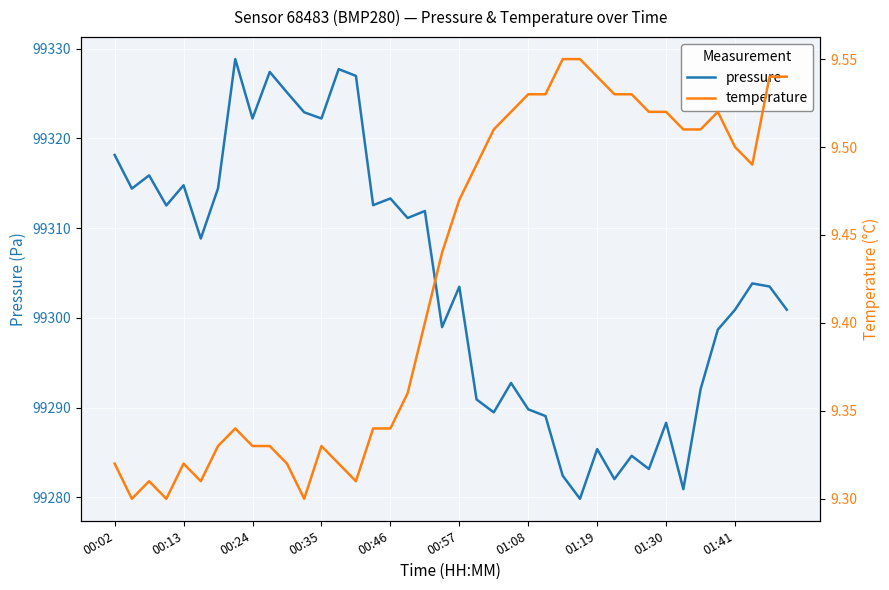

True or false: pressure has a value of 99313.3 at 00:46.

True